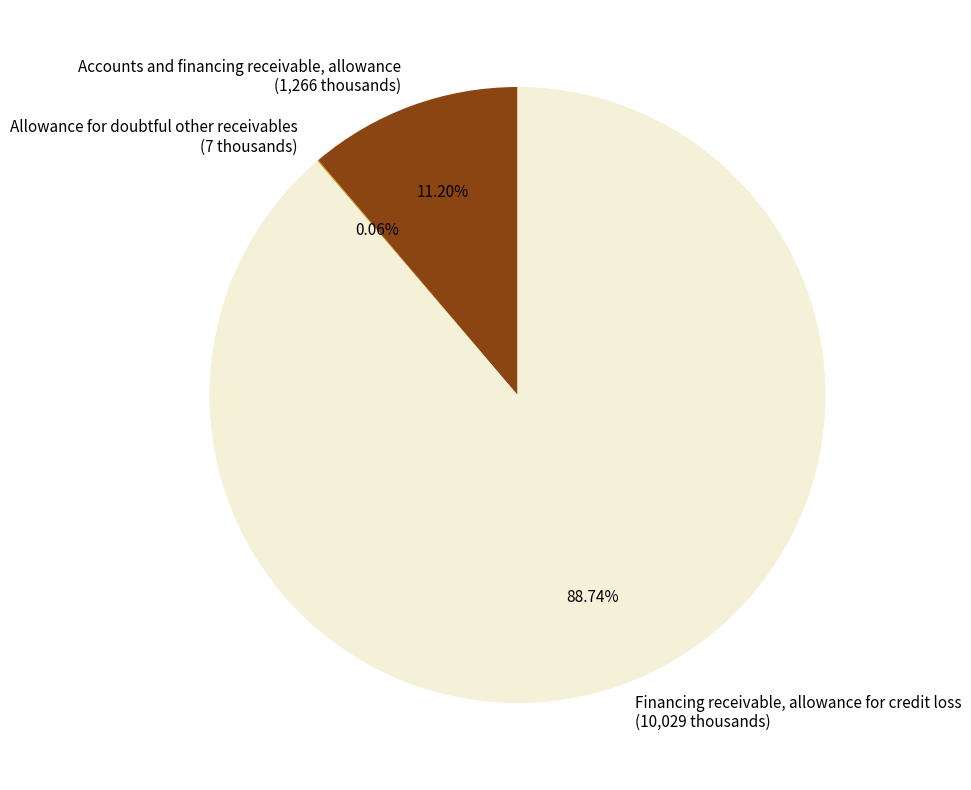

What is the ratio of the value at Financing receivable, allowance for credit loss to the value at Accounts and financing receivable, allowance?

7.9